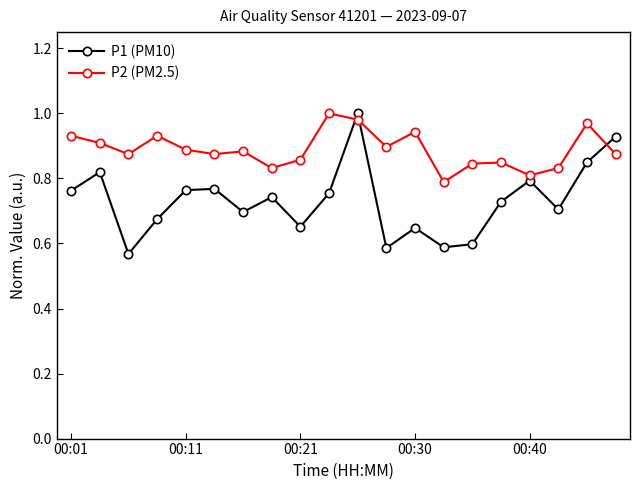

True or false: P2 (PM2.5) has more than 0 interior local peaks.

True